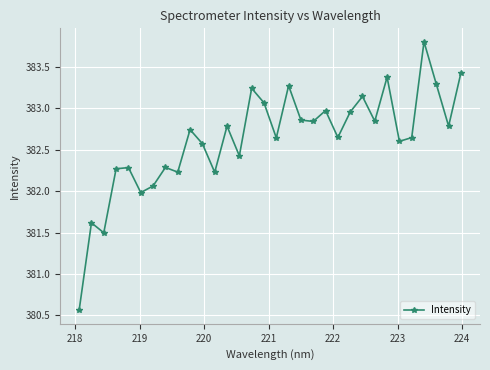

What is the value of the 14th point from the left?

382.4